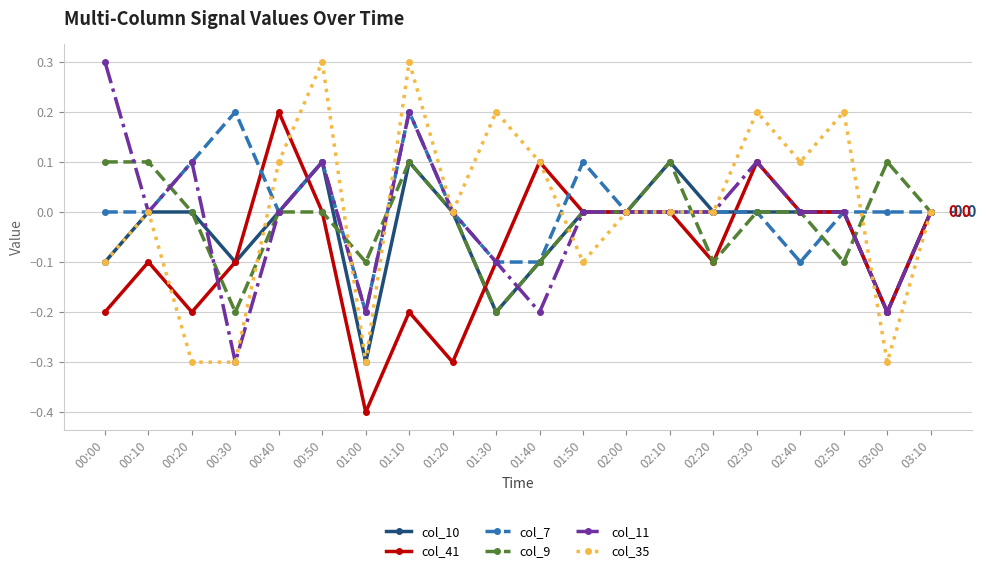

True or false: col_41 has more than 0 points higher than both neighbors.

True